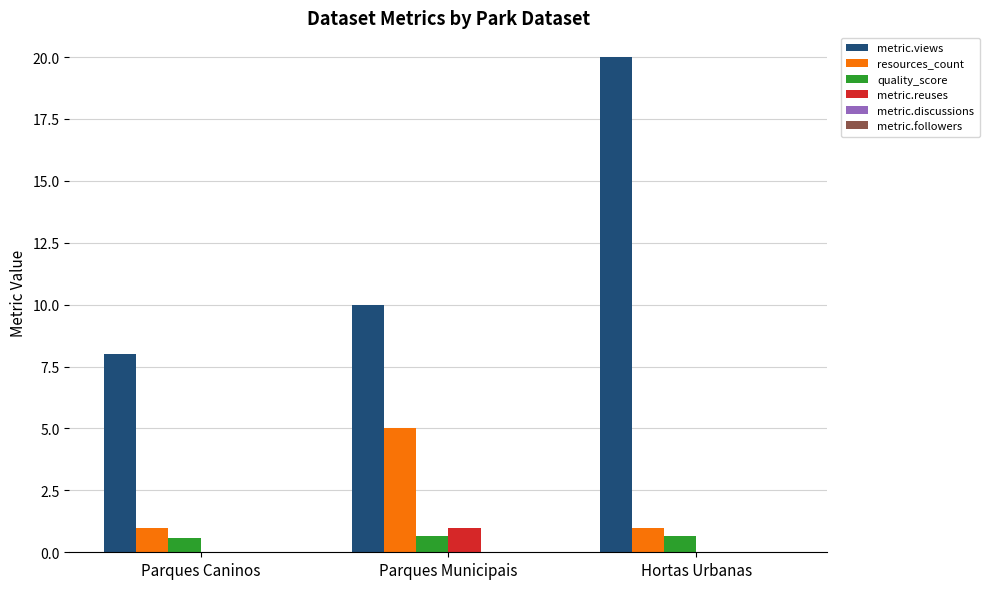

Which series has the largest total across all categories?

metric.views